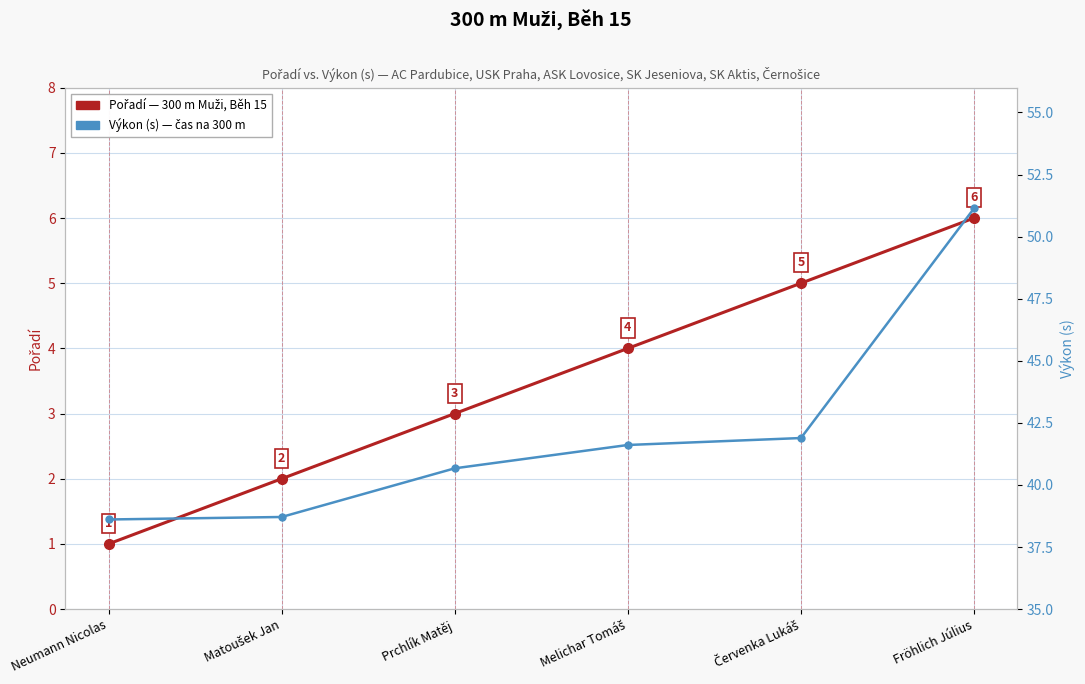

What is the sum of all Výkon (s) values?

252.6